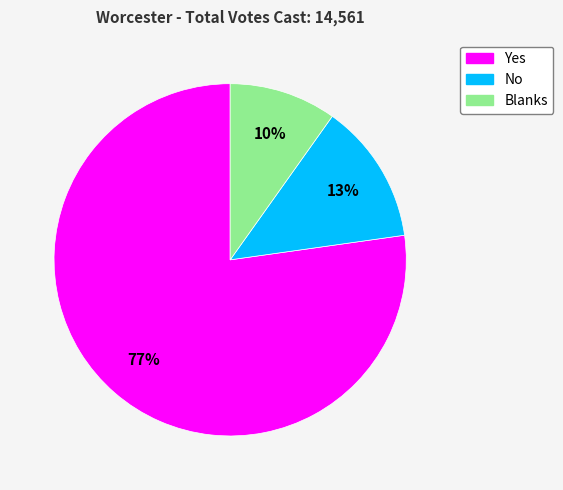

What is the ratio of the value at No to the value at Blanks?

1.3